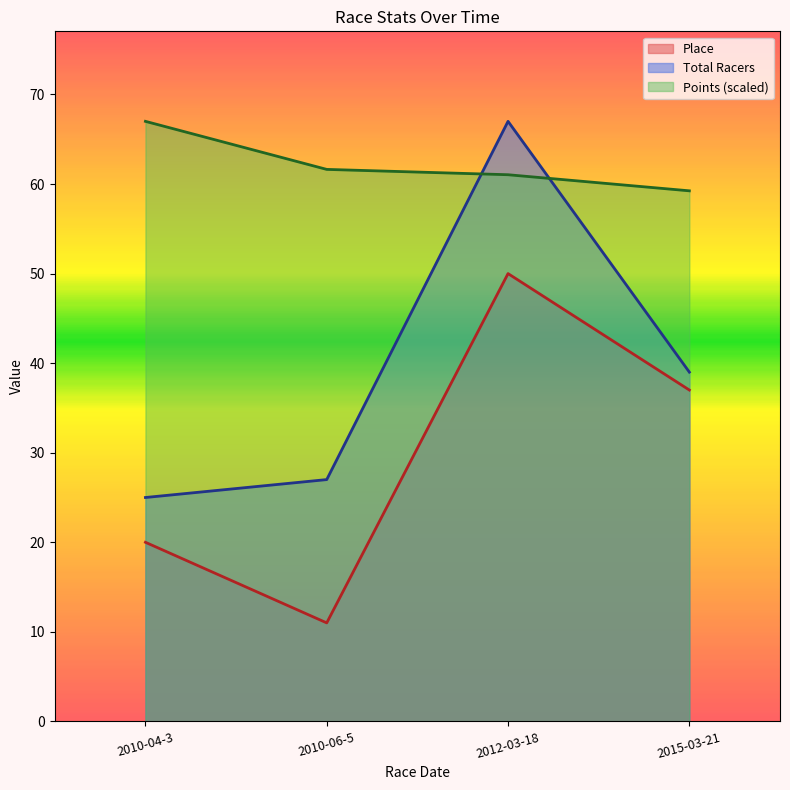

What is the label of the 4th point from the right?

2010-04-3